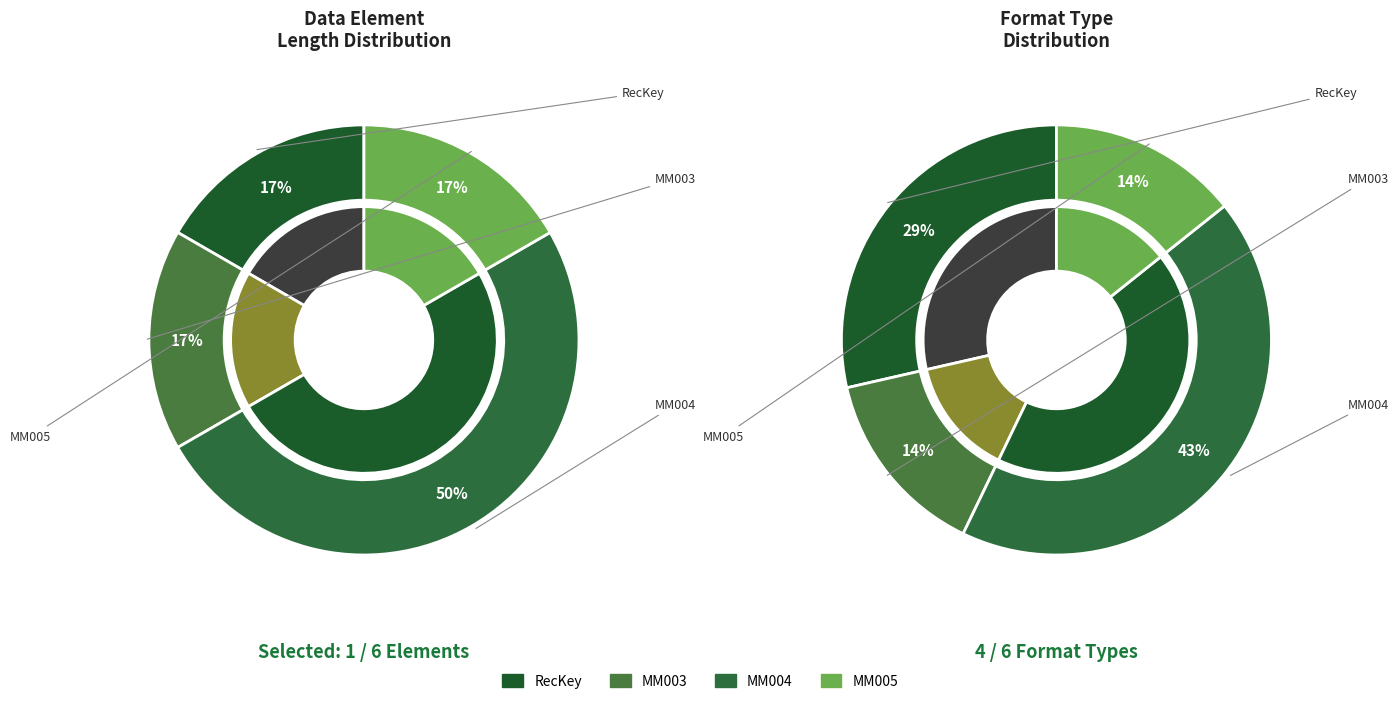

What is the change in value from MM003 to MM004?

+2